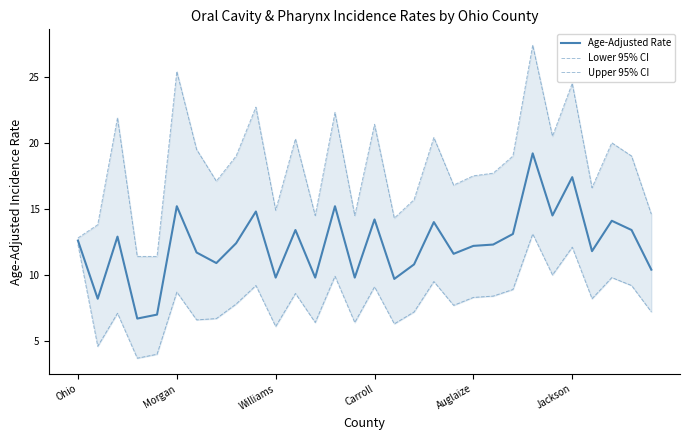

What is the maximum value for Age-Adjusted Rate?

19.2